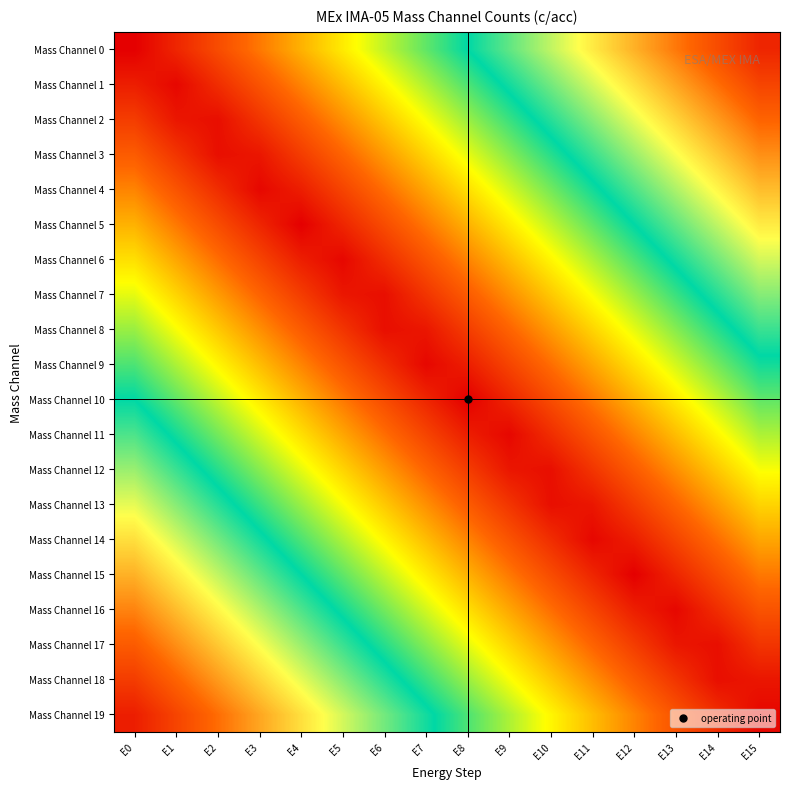

Which series changed the most between E11 and E13?

Mass Channel 4